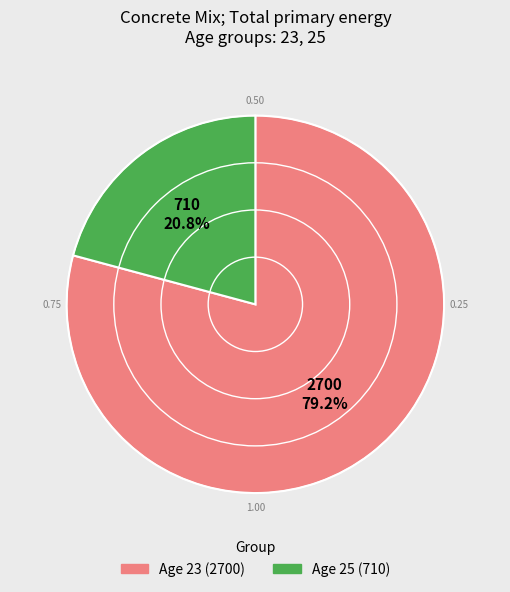

Does any single category account for the majority?

Yes